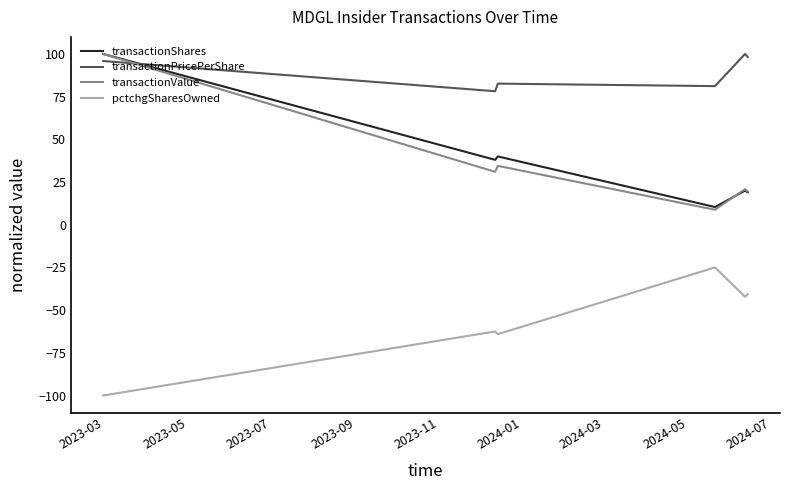

What is the highest value of the transactionShares series?

100.0